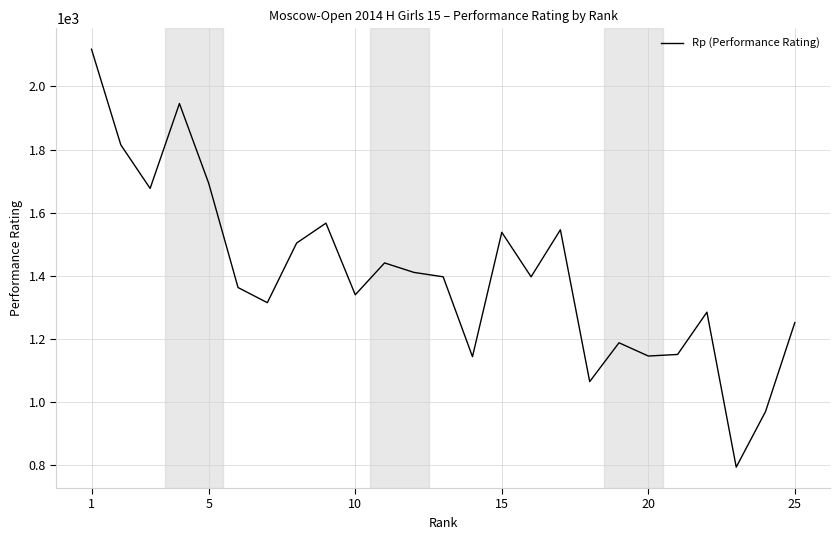

What is the greatest value displayed?

2118